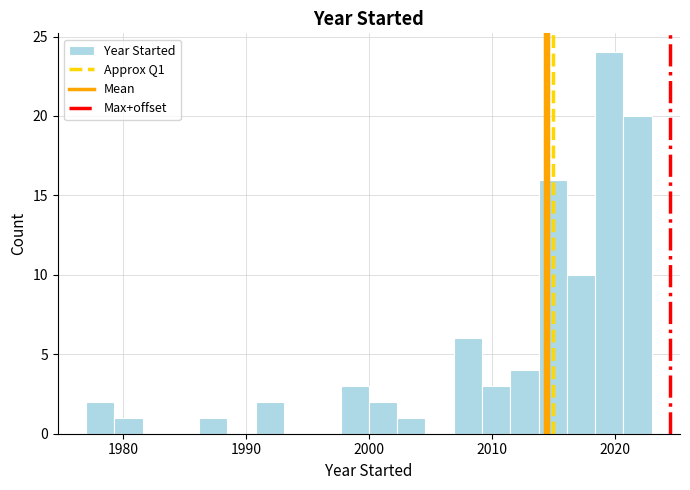

Read against the x-axis, roughly where is the centre of the tallest bar?

2020